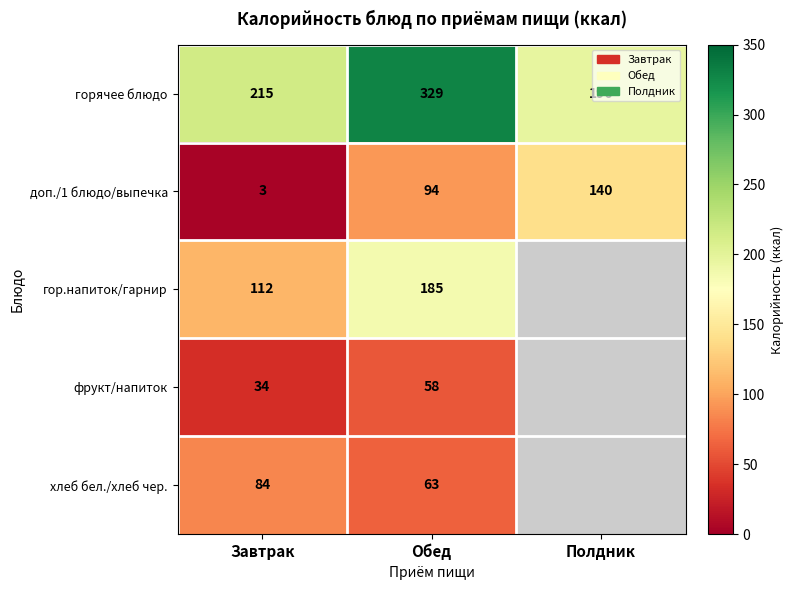

Where is горячее блюдо nearest to the value 262?

Завтрак